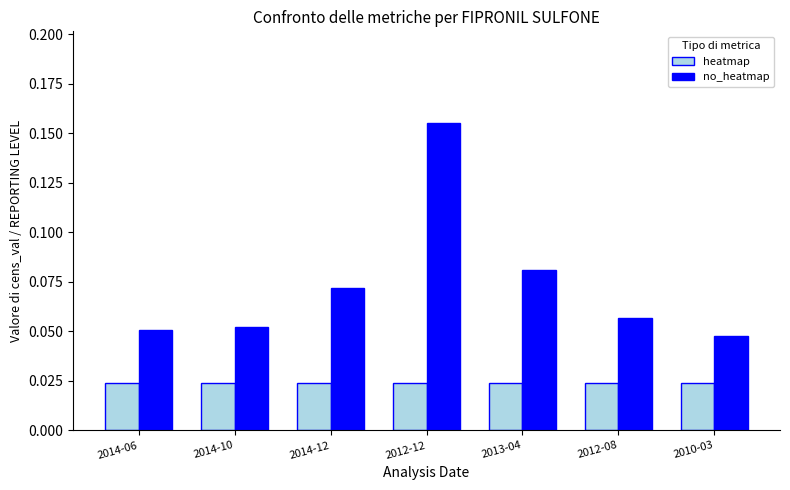

At which category does the chart reach its peak across all series?

2012-12